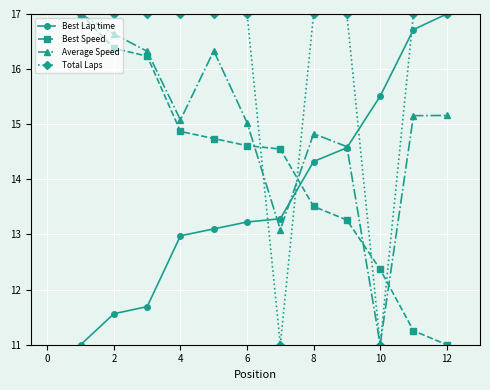

What is the maximum value shown in the chart?

17.0